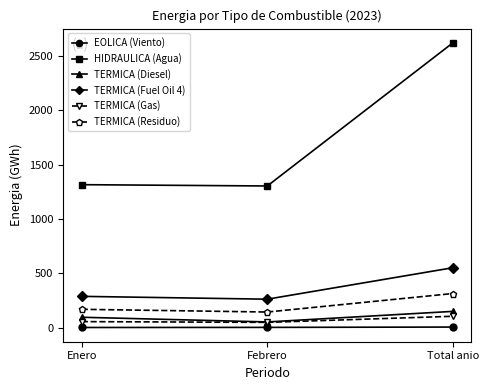

What is the greatest value displayed?

2618